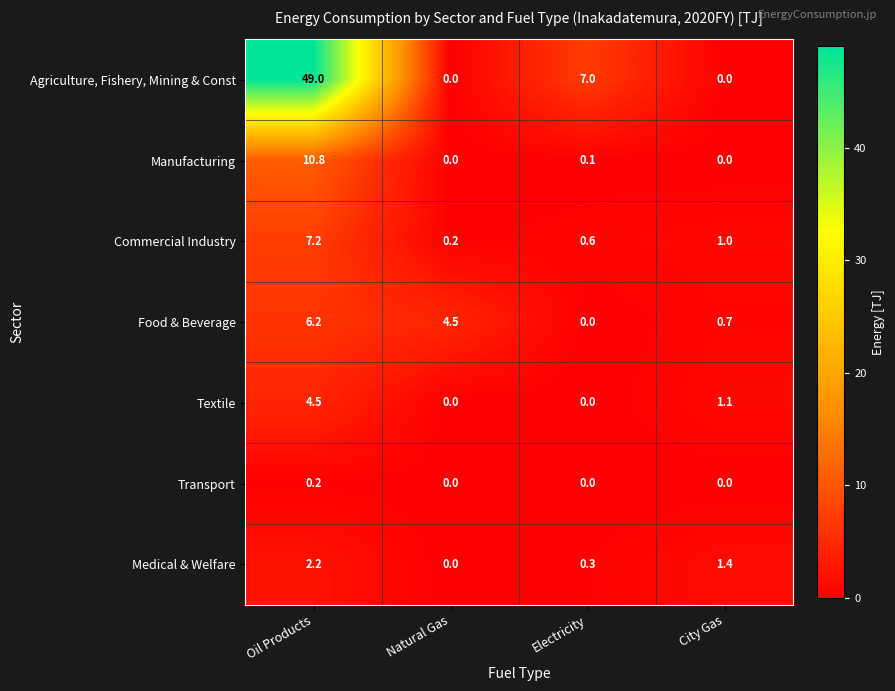

At which category is the sum across all series the highest?

Oil Products